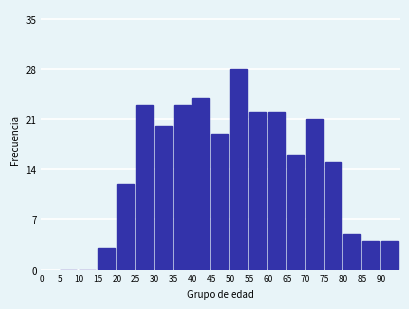

Reading left to right, transcribe all the data shown in this chart.

5=0	10=0	15=3	20=12	25=23	30=20	35=23	40=24	45=19	50=28	55=22	60=22	65=16	70=21	75=15	80=5	85=4	90=4